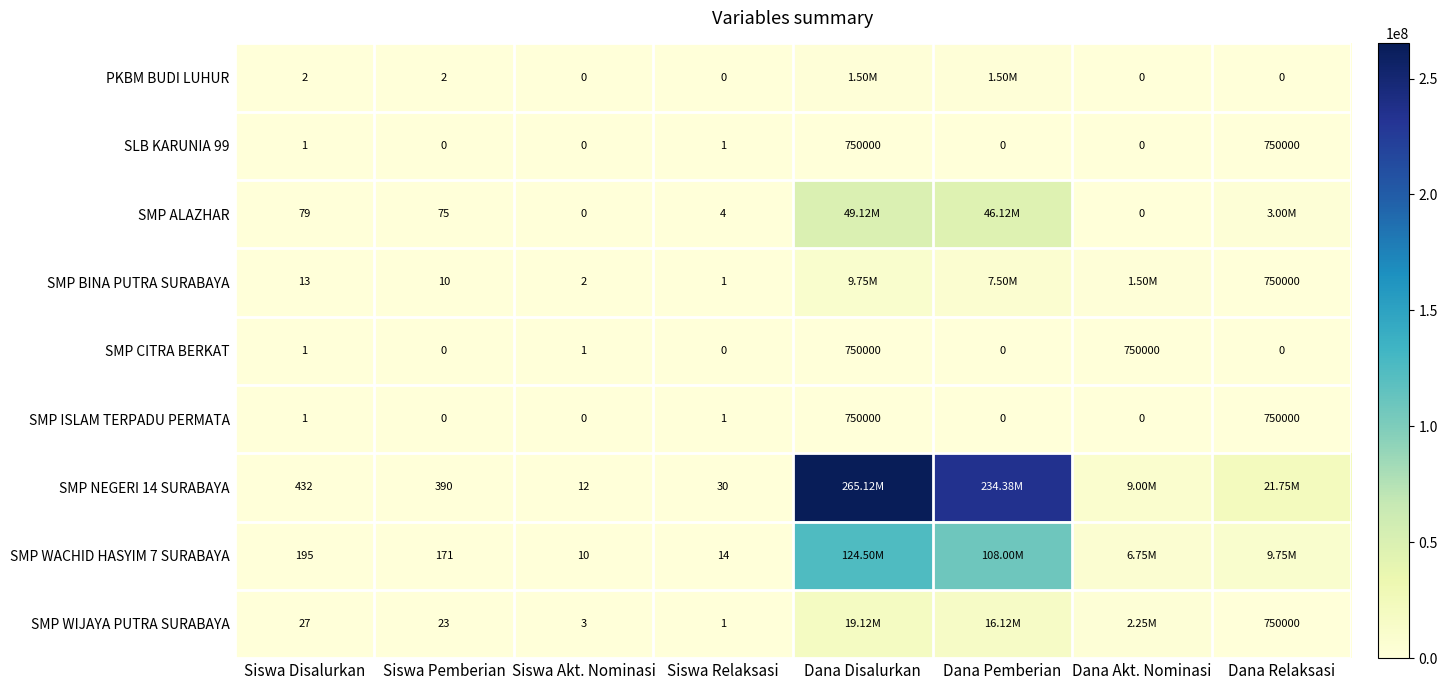

What is the difference between the second highest and second lowest values in the SLB KARUNIA 99 series?

750000